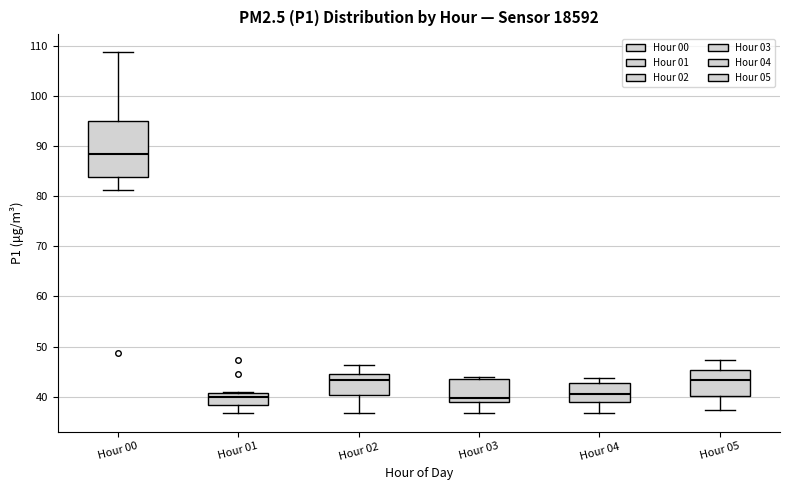

Reading left to right, read every box against the y-axis: the position of its median line, the range the box covers, and the ends of its whiskers. The values are not printed on the chart, so give them approximately, as read against the axis.

Hour 00: median 88, box 84 to 95, whiskers 81 to 109
Hour 01: median 40, box 38 to 41, whiskers 37 to 41
Hour 02: median 43, box 40 to 45, whiskers 37 to 46
Hour 03: median 40, box 39 to 43, whiskers 37 to 44
Hour 04: median 40, box 39 to 43, whiskers 37 to 44
Hour 05: median 43, box 40 to 45, whiskers 37 to 47